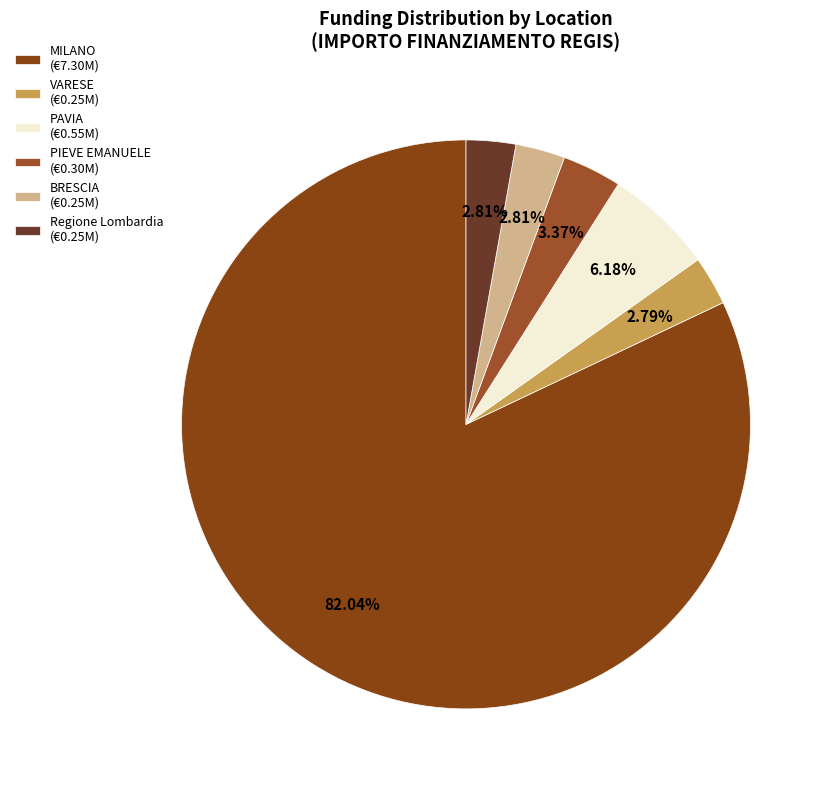

How many segments does this pie chart have?

6